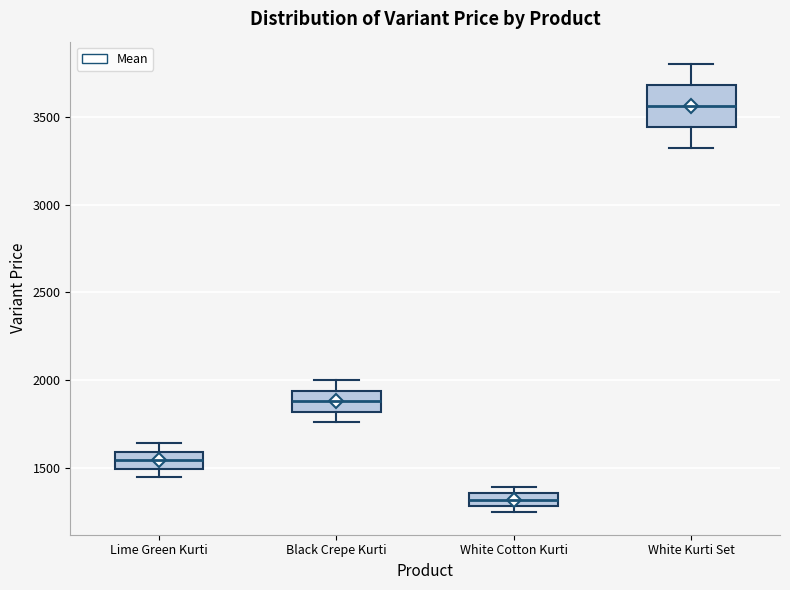

Comparing the boxes themselves (not the whiskers), which one is the tallest?

White Kurti Set